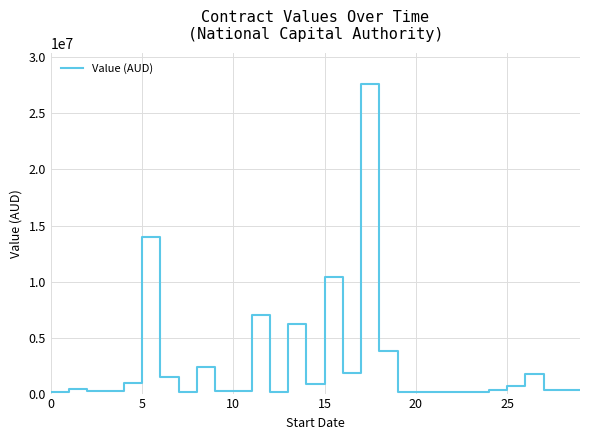

True or false: there are more than 2 points higher than both neighbors.

True